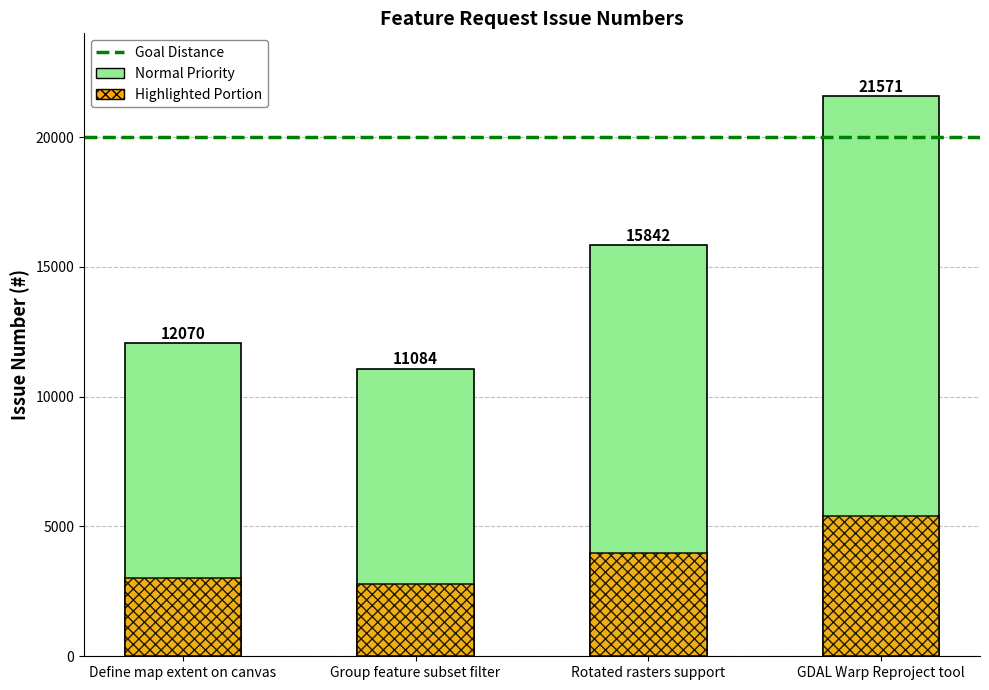

What is the label of the 2nd bar from the right?

Rotated rasters support